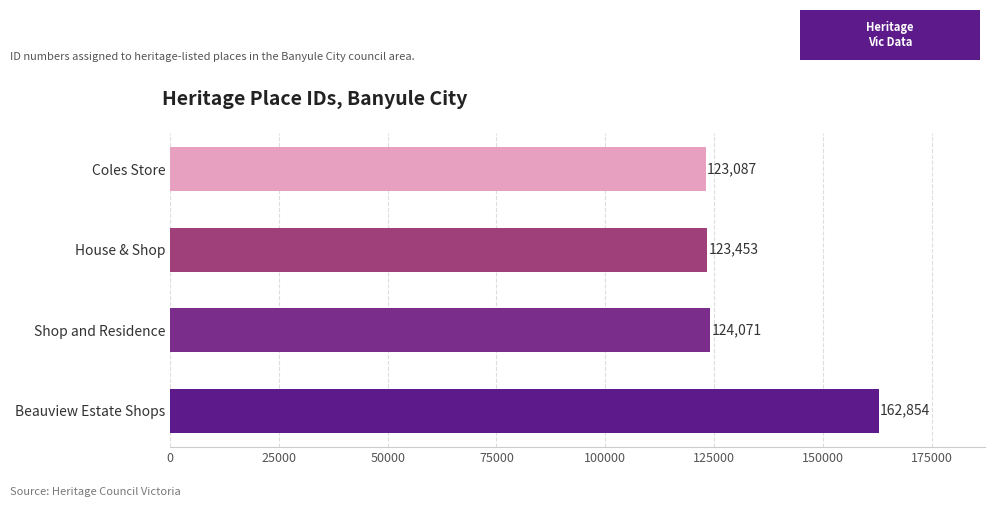

How many bars are there in total?

4